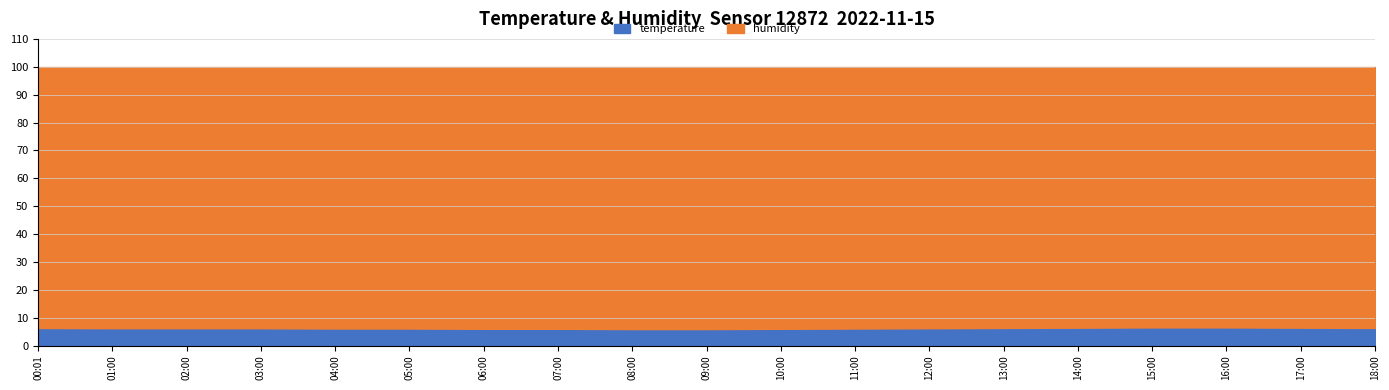

How many distinct data groups are displayed?

2